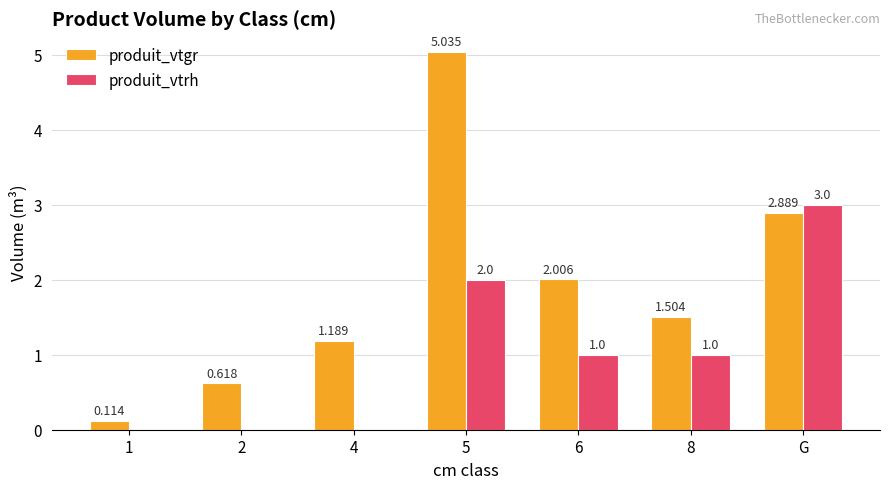

Which series has the largest range (max minus min)?

produit_vtgr